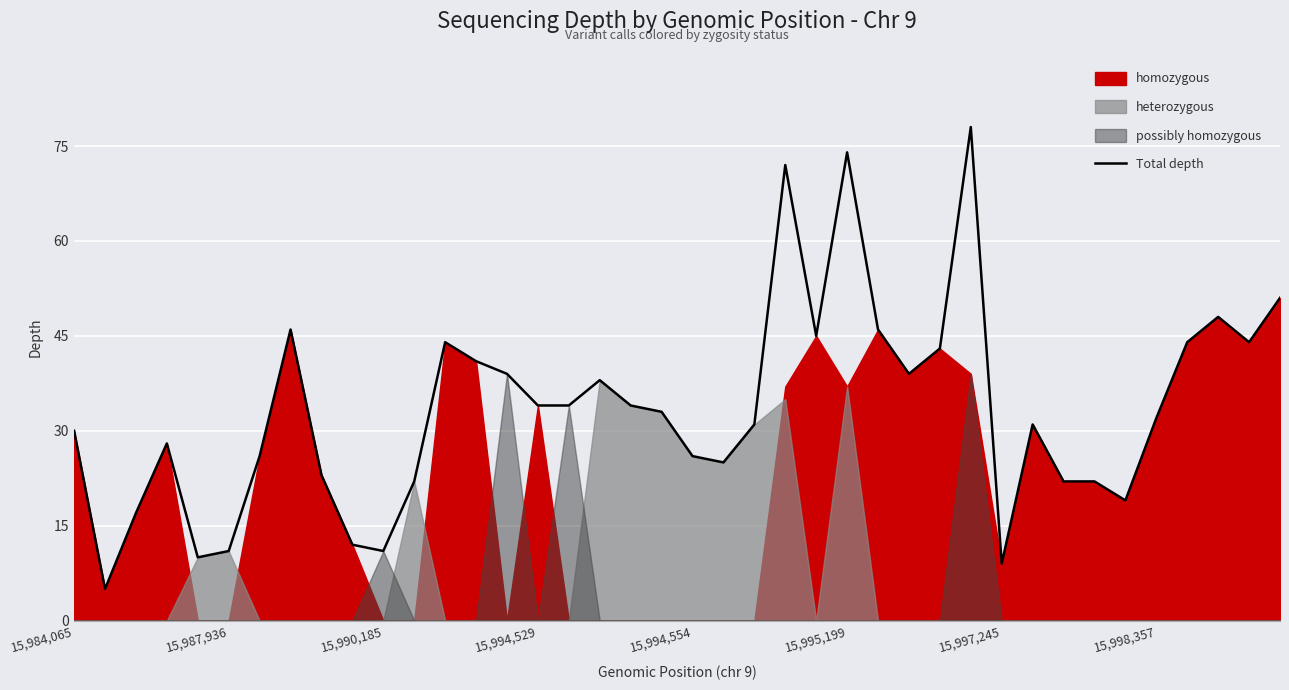

What is the sum of all values?

1339